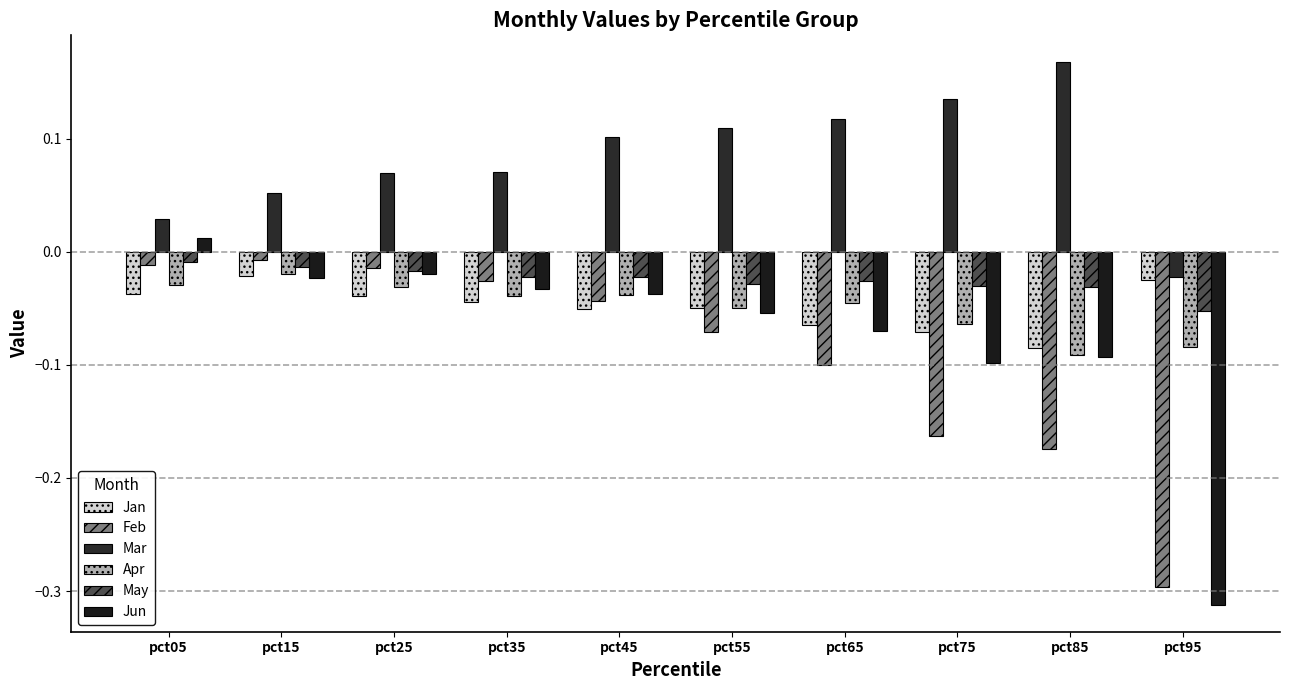

What are all the series names shown in the legend?

Jan, Feb, Mar, Apr, May, Jun